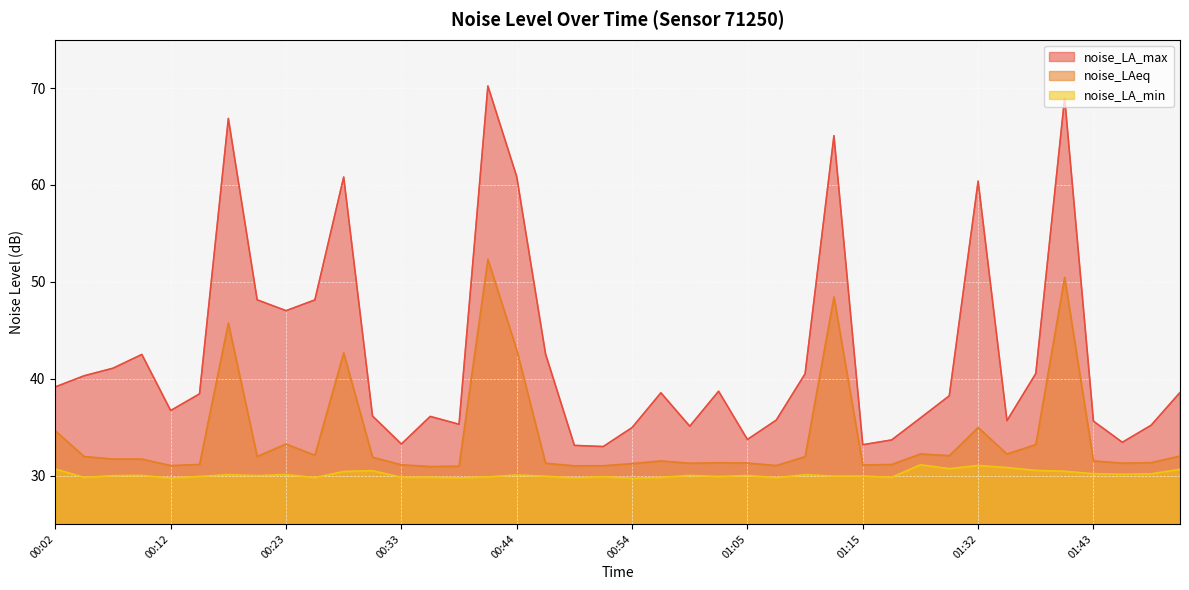

Which series has the largest range (max minus min)?

noise_LA_max